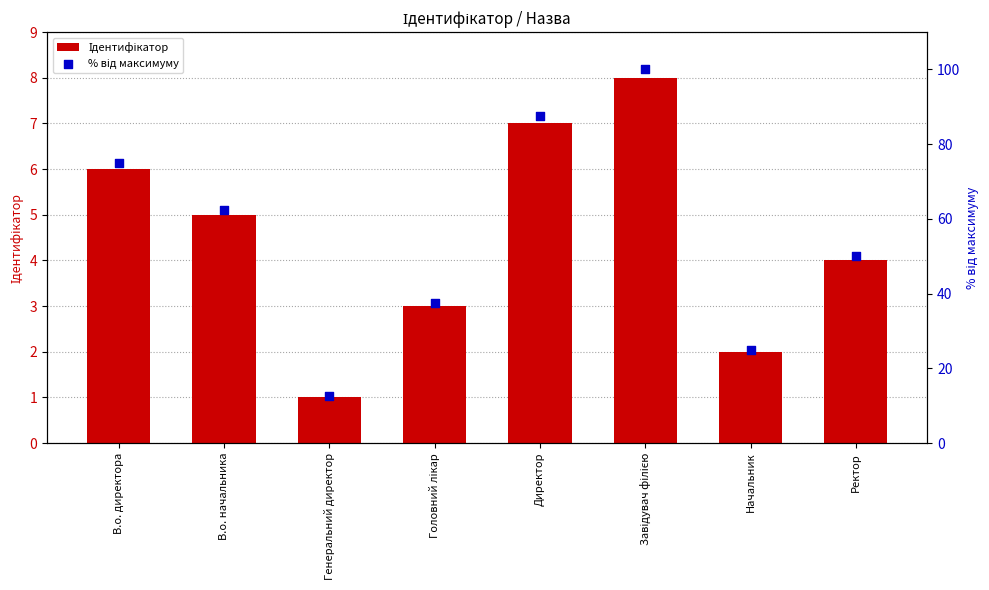

Which series contains the highest Y value?

% від максимуму